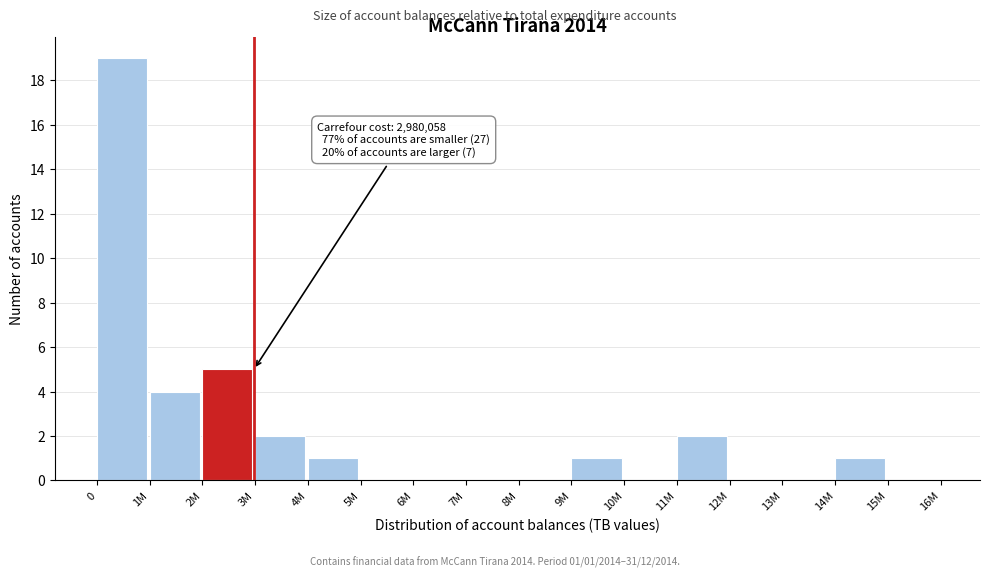

Reading left to right, extract all data points from this chart.

0=19	1M=4	2M=5	3M=2	4M=1	5M=0	6M=0	7M=0	8M=0	9M=1	10M=0	11M=2	12M=0	13M=0	14M=1	15M=0